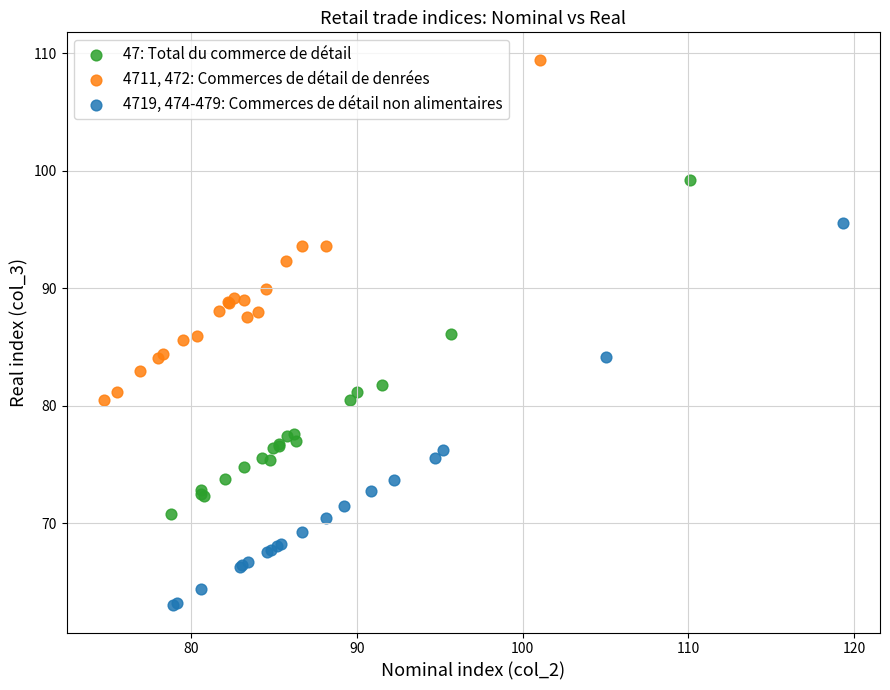

Which series has the largest Y range (max minus min)?

4719, 474-479: Commerces de détail non alimentaires